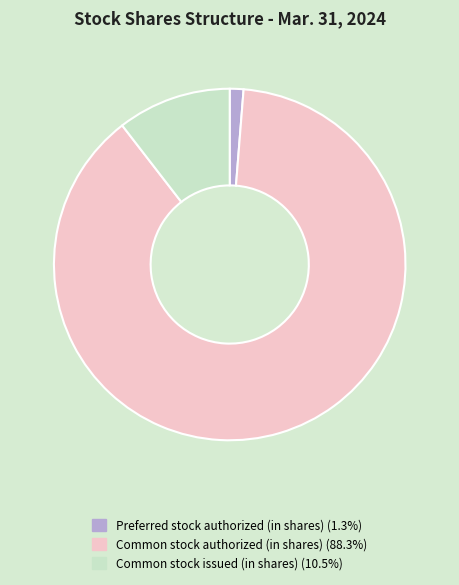

How many segments does this pie chart have?

3